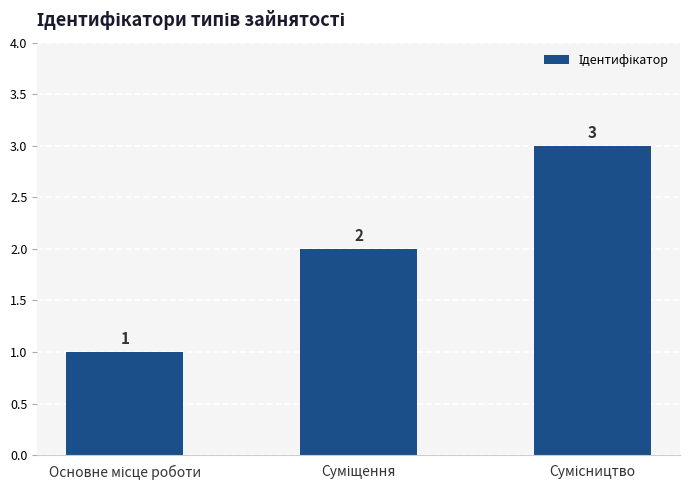

How many values are between 1 and 3?

3